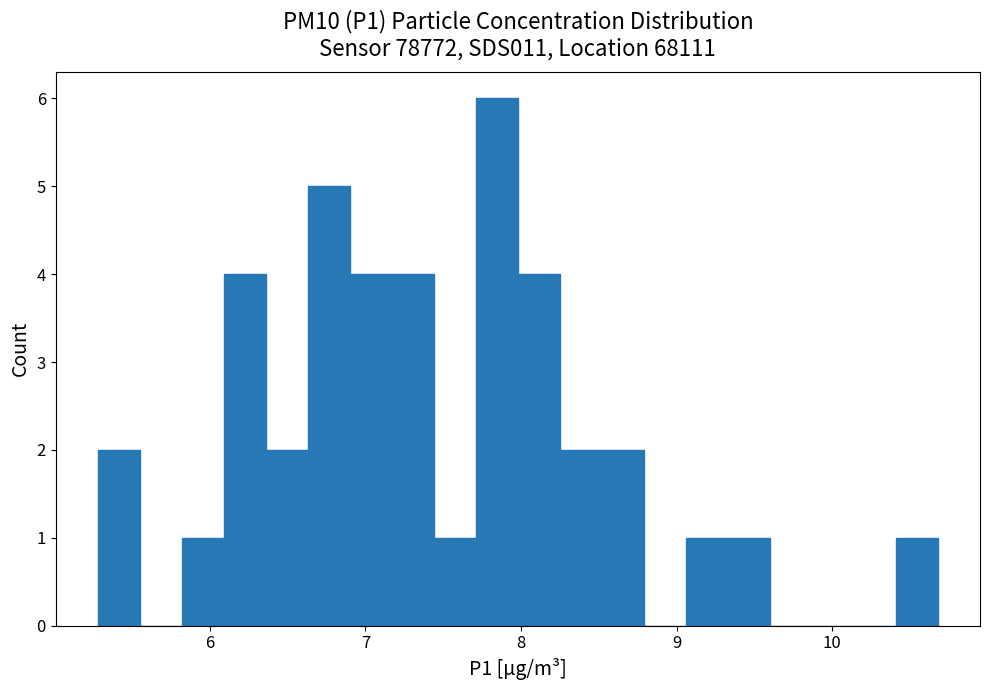

Read against the x-axis, roughly where is the centre of the tallest bar?

7.8